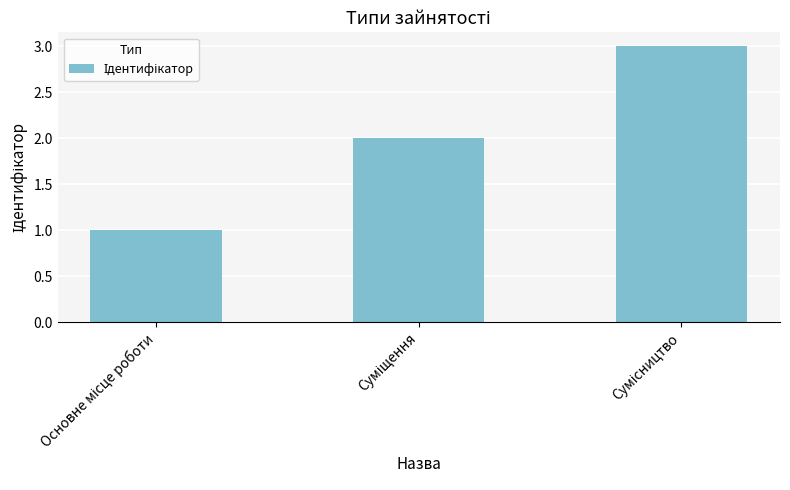

What is the maximum value shown in the chart?

3